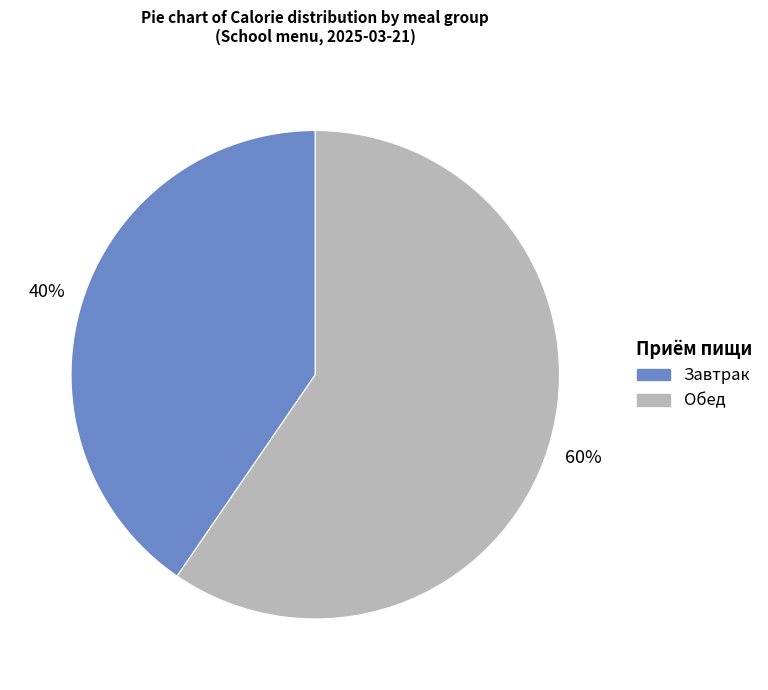

How many slices are in this pie chart?

2